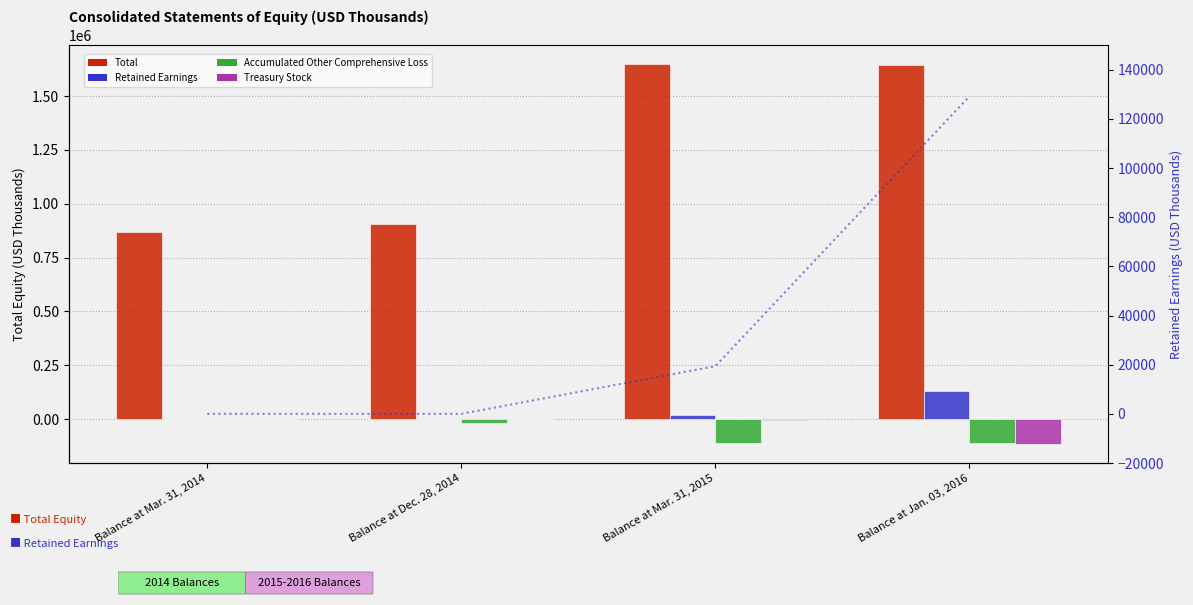

List the labels in order of Retained Earnings (right) value, largest first.

Balance at Jan. 03, 2016, Balance at Mar. 31, 2015, Balance at Mar. 31, 2014, Balance at Dec. 28, 2014